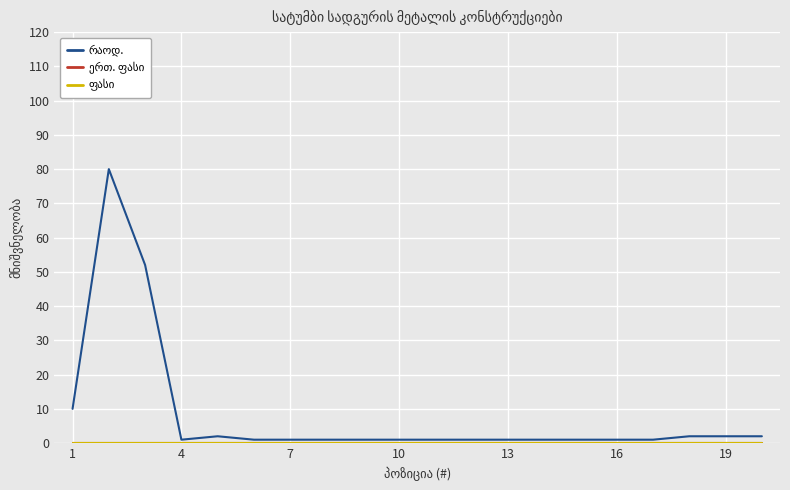

Reading left to right, transcribe all the data shown in this chart.

რაოდ.: 10	80	52	1	2	1	1	1	1	1	1	1	1	1	1	1	1	2	2	2
ერთ. ფასი: 0	0	0	0	0	0	0	0	0	0	0	0	0	0	0	0	0	0	0	0
ფასი: 0	0	0	0	0	0	0	0	0	0	0	0	0	0	0	0	0	0	0	0